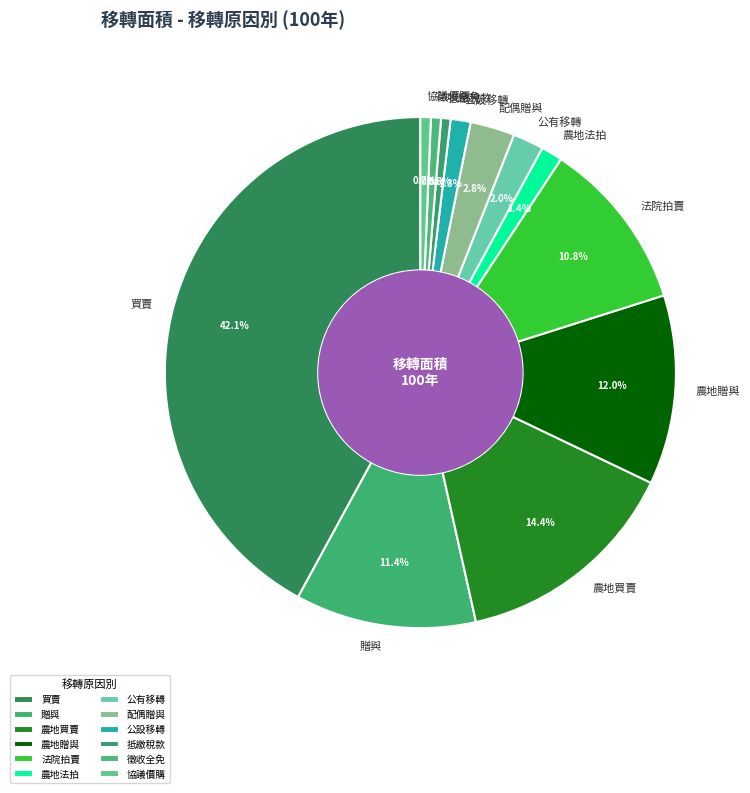

To the nearest percent, what portion does 抵繳稅款 represent?

1%